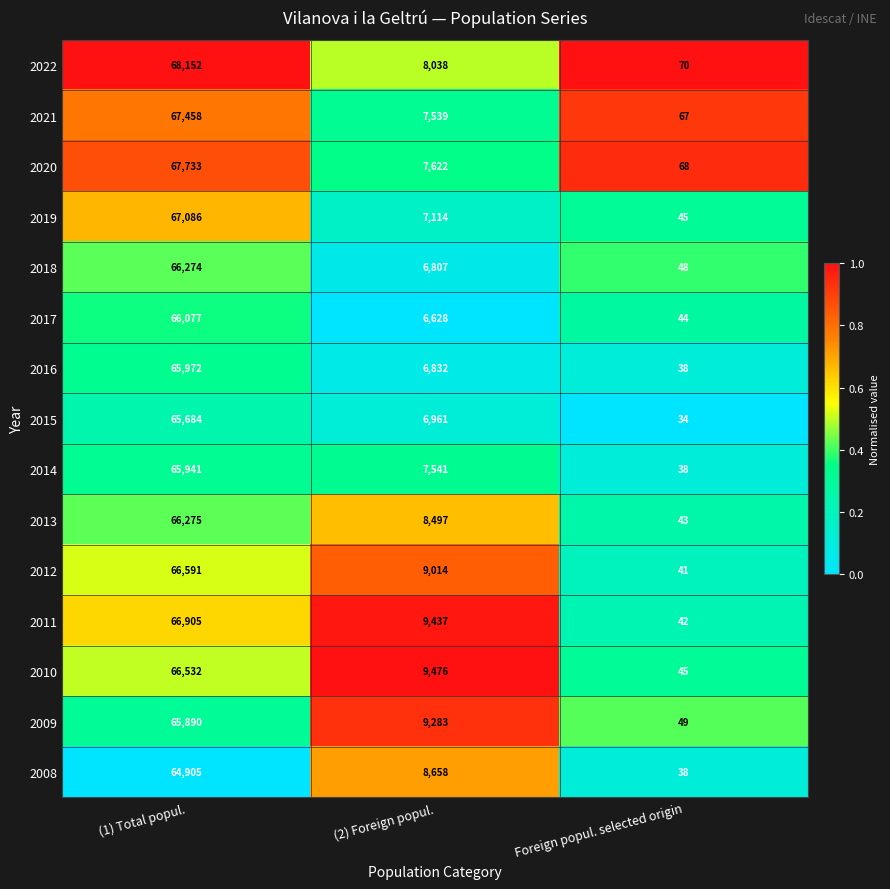

At (2) Foreign popul., list the series in order from largest to smallest.

2010, 2011, 2009, 2012, 2008, 2013, 2022, 2020, 2014, 2021, 2019, 2015, 2016, 2018, 2017